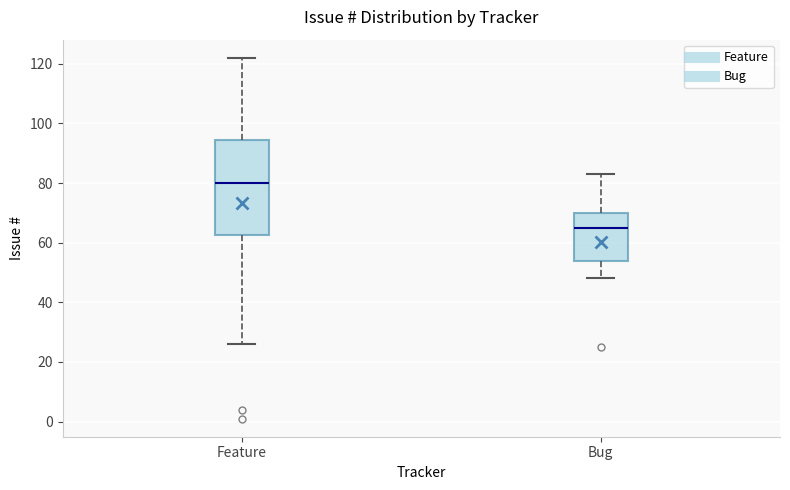

Which box's median line is the highest?

Feature